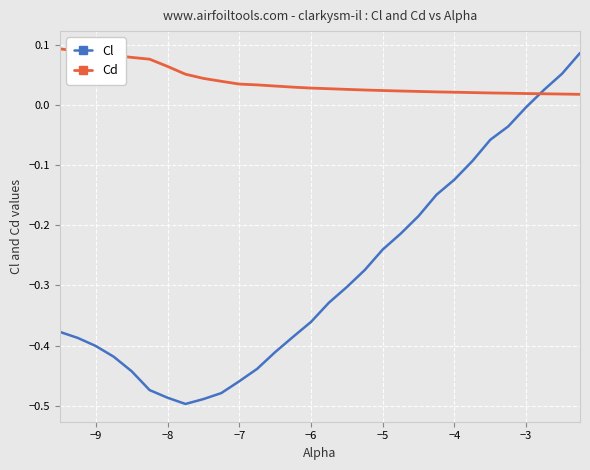

After their last crossing, which series has the higher values: Cl or Cd?

Cl